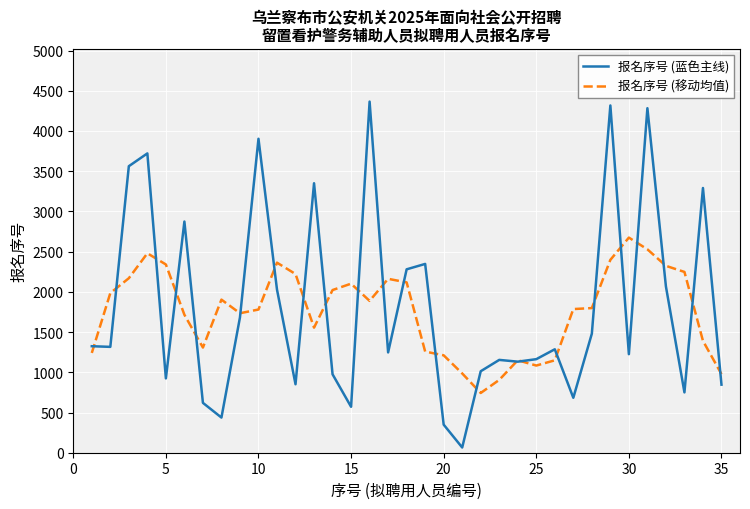

Does the chart display data point markers on the line(s)?

No